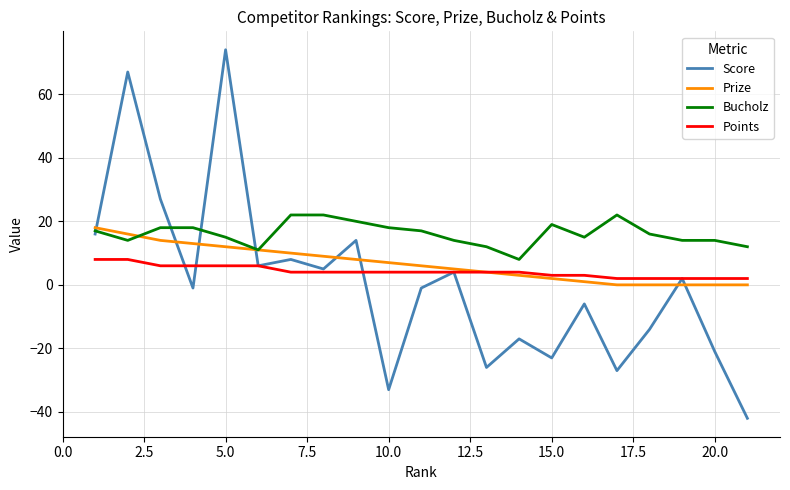

What is the maximum value for Bucholz?

22